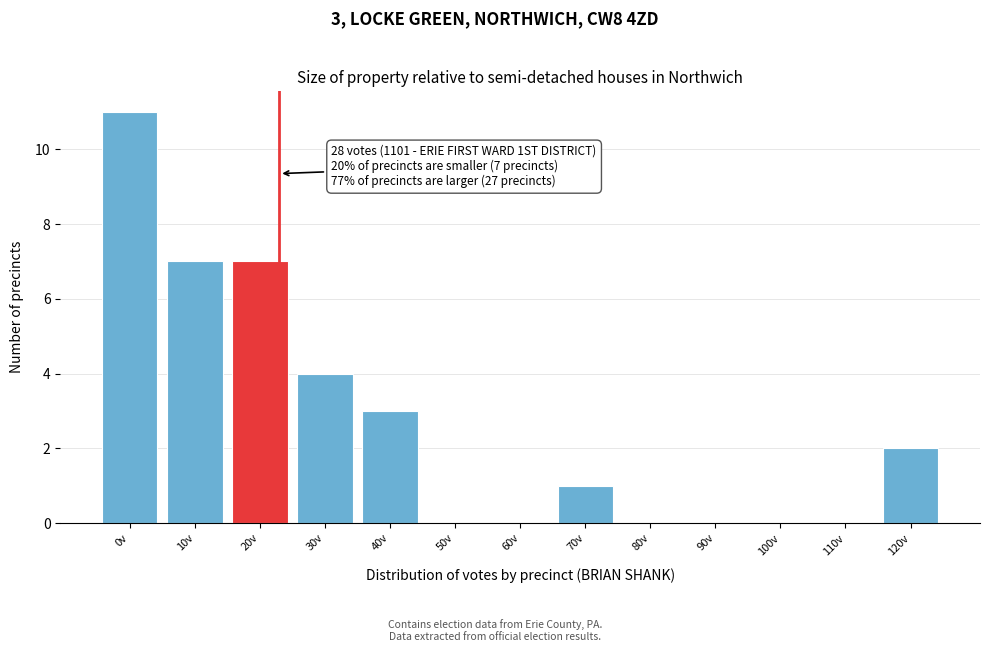

What is the greatest value displayed?

11